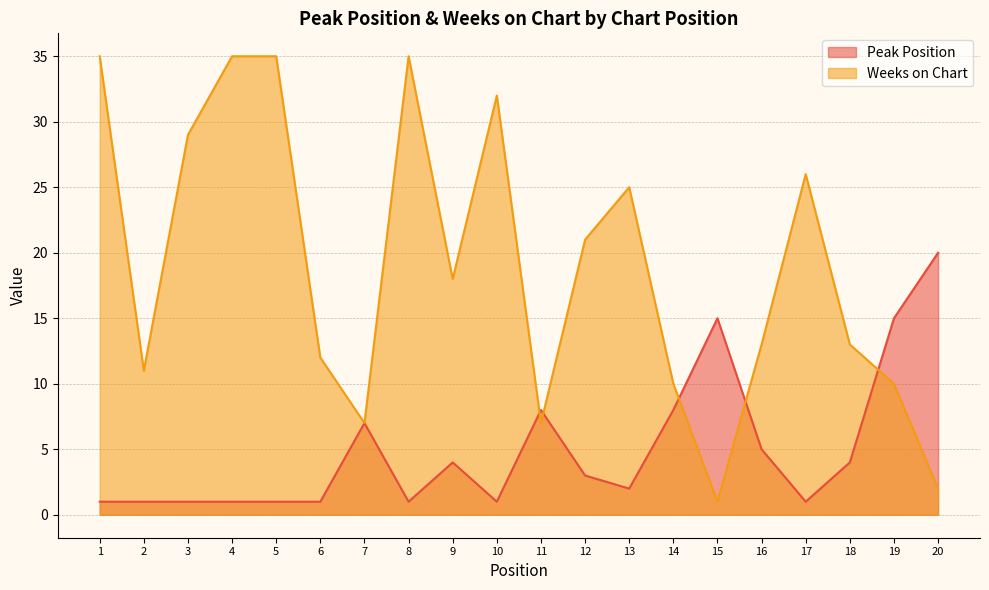

Which series has the largest total across all categories?

Weeks on Chart